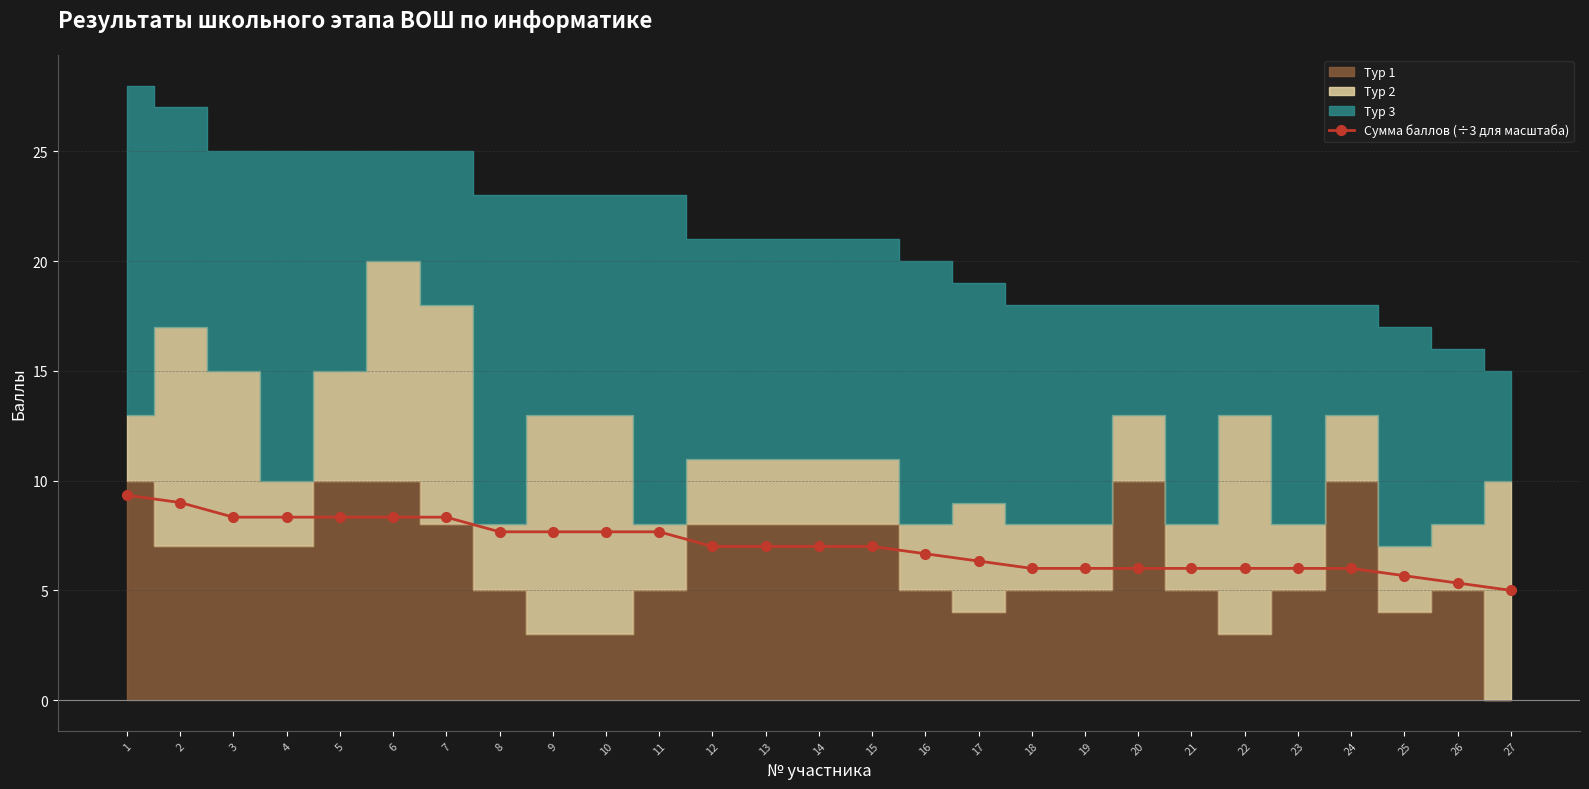

Reading right to left, extract all data points from this chart.

5.0	5.3	5.7	6.0	6.0	6.0	6.0	6.0	6.0	6.0	6.3	6.7	7.0	7.0	7.0	7.0	7.7	7.7	7.7	7.7	8.3	8.3	8.3	8.3	8.3	9.0	9.3